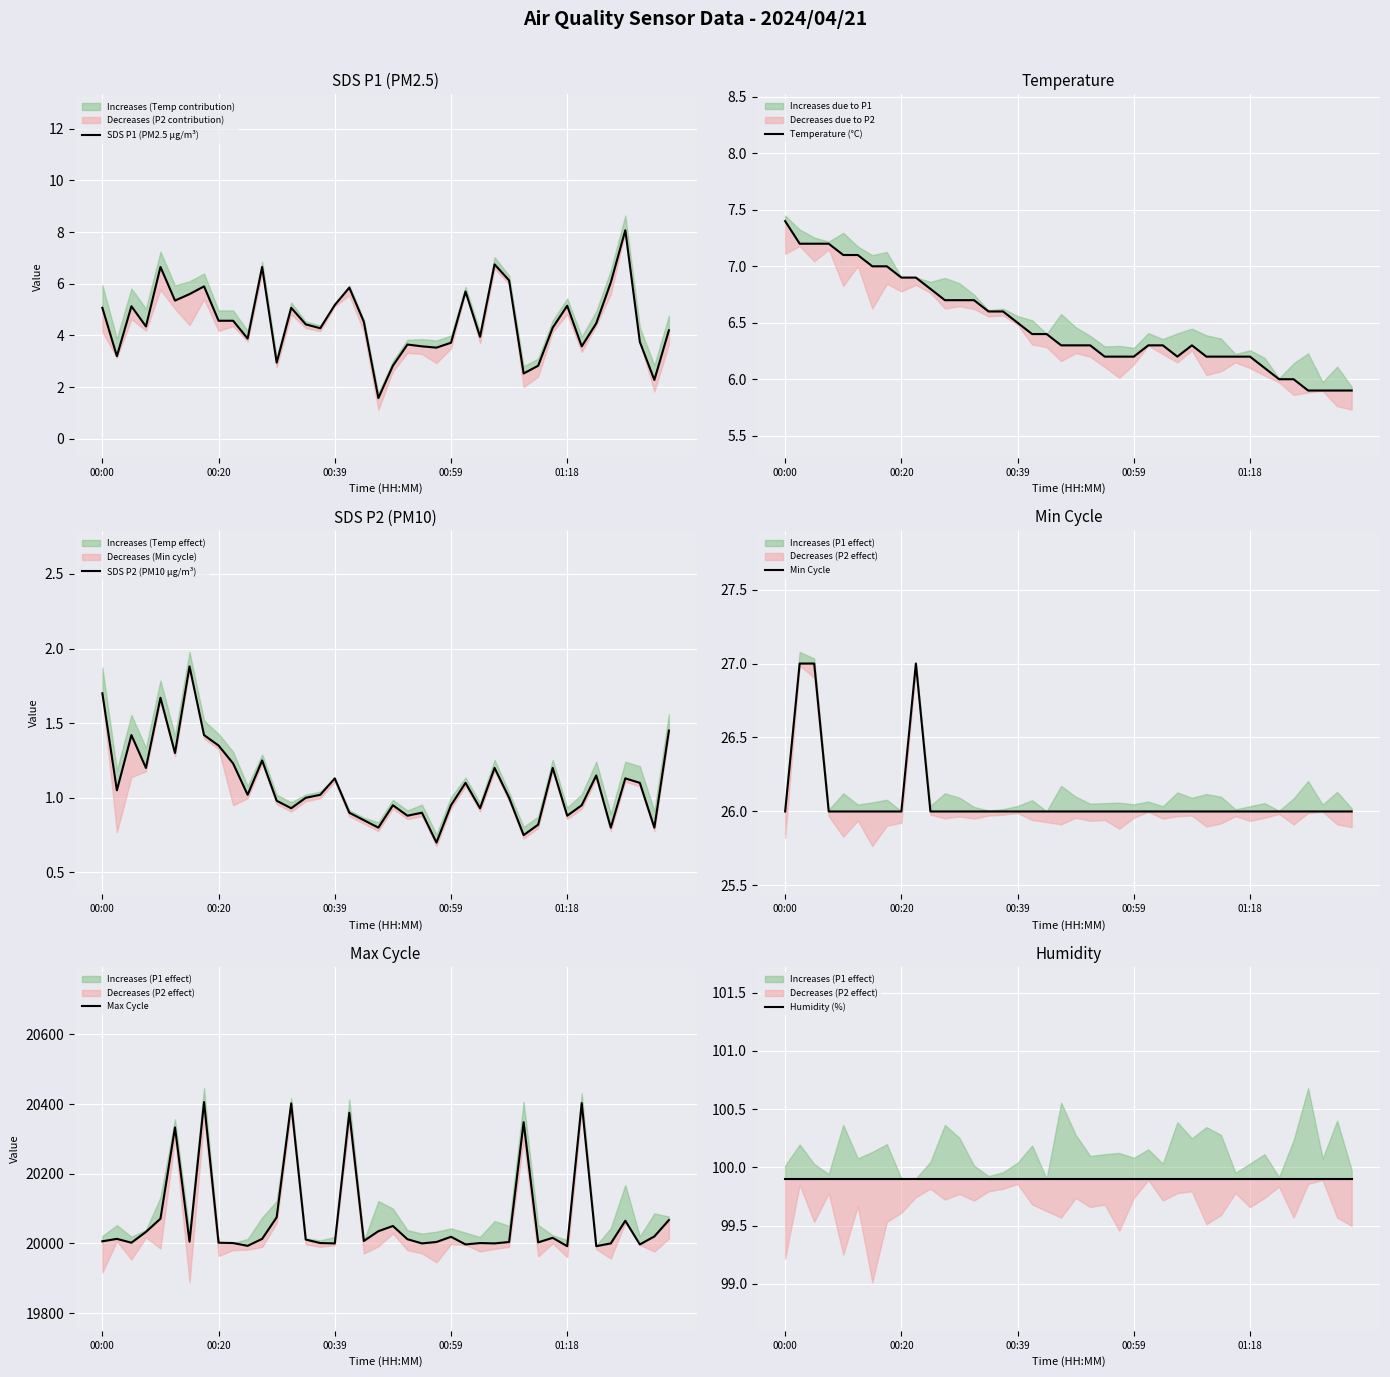

How many distinct data groups are displayed?

6